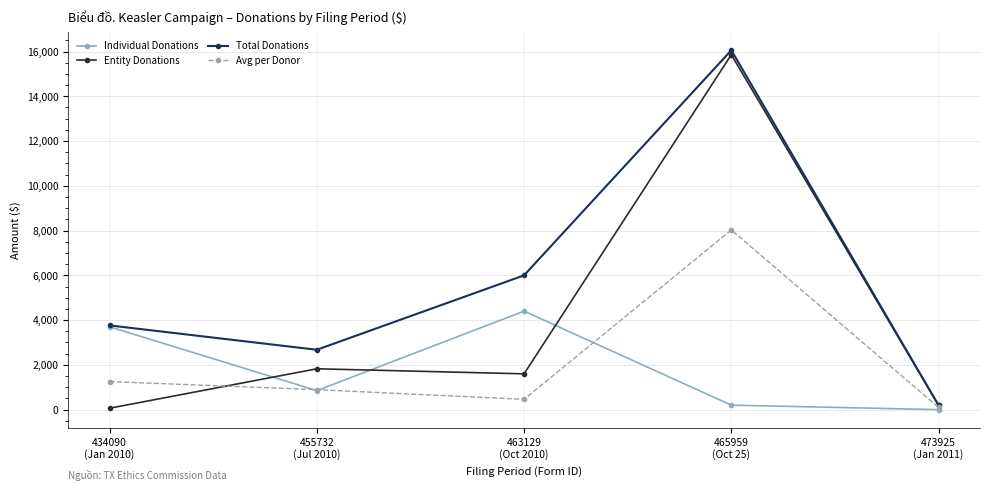

Is the value of Entity Donations at 463129
(Oct 2010) greater than the value of Individual Donations at 473925
(Jan 2011)?

Yes